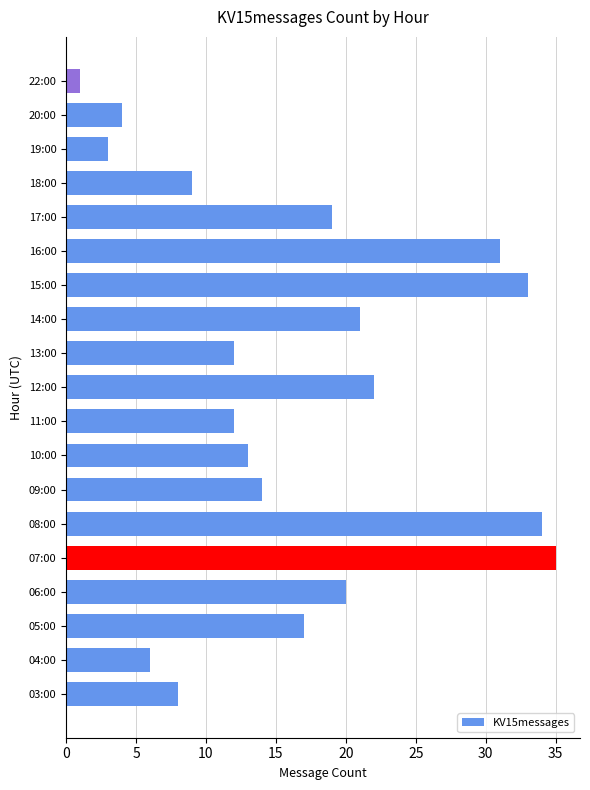

True or false: the data shows 39 at 12:00.

False